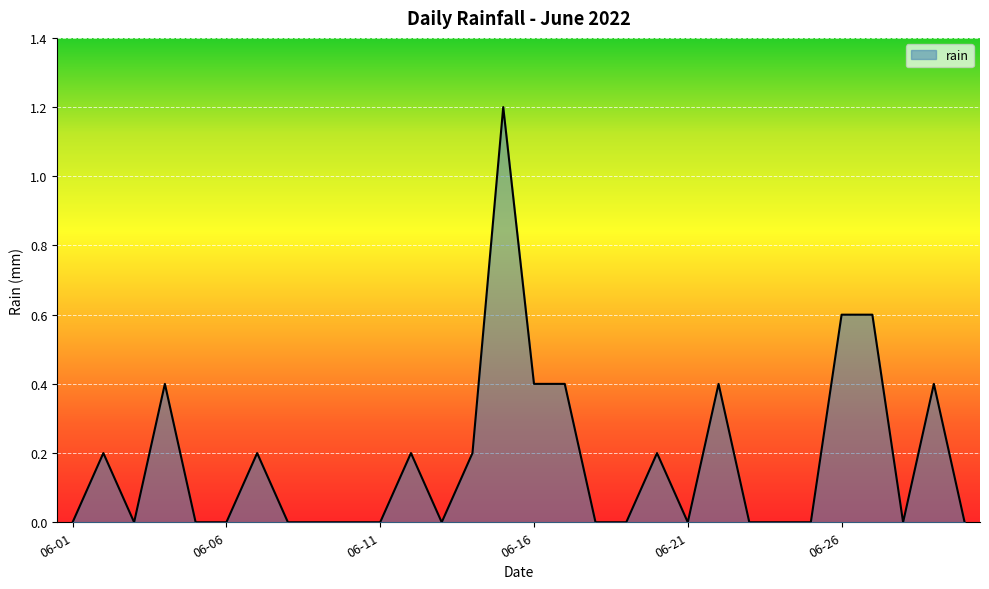

Reading left to right, extract all data points from this chart.

0.0	0.2	0.0	0.4	0.0	0.0	0.2	0.0	0.0	0.0	0.0	0.2	0.0	0.2	1.2	0.4	0.4	0.0	0.0	0.2	0.0	0.4	0.0	0.0	0.0	0.6	0.6	0.0	0.4	0.0